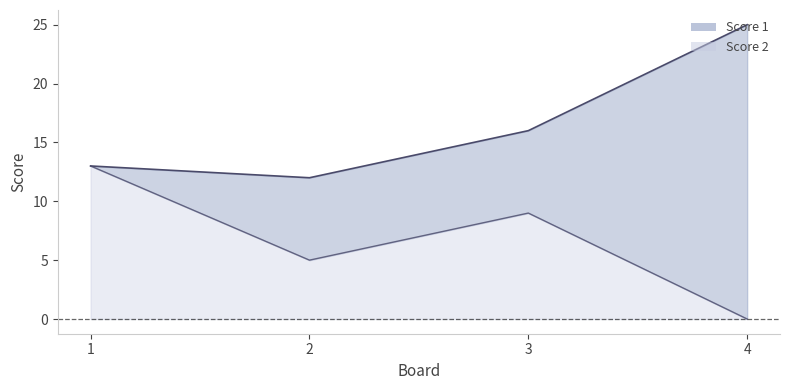

True or false: Score 2 and Score 1 cross at least once.

False